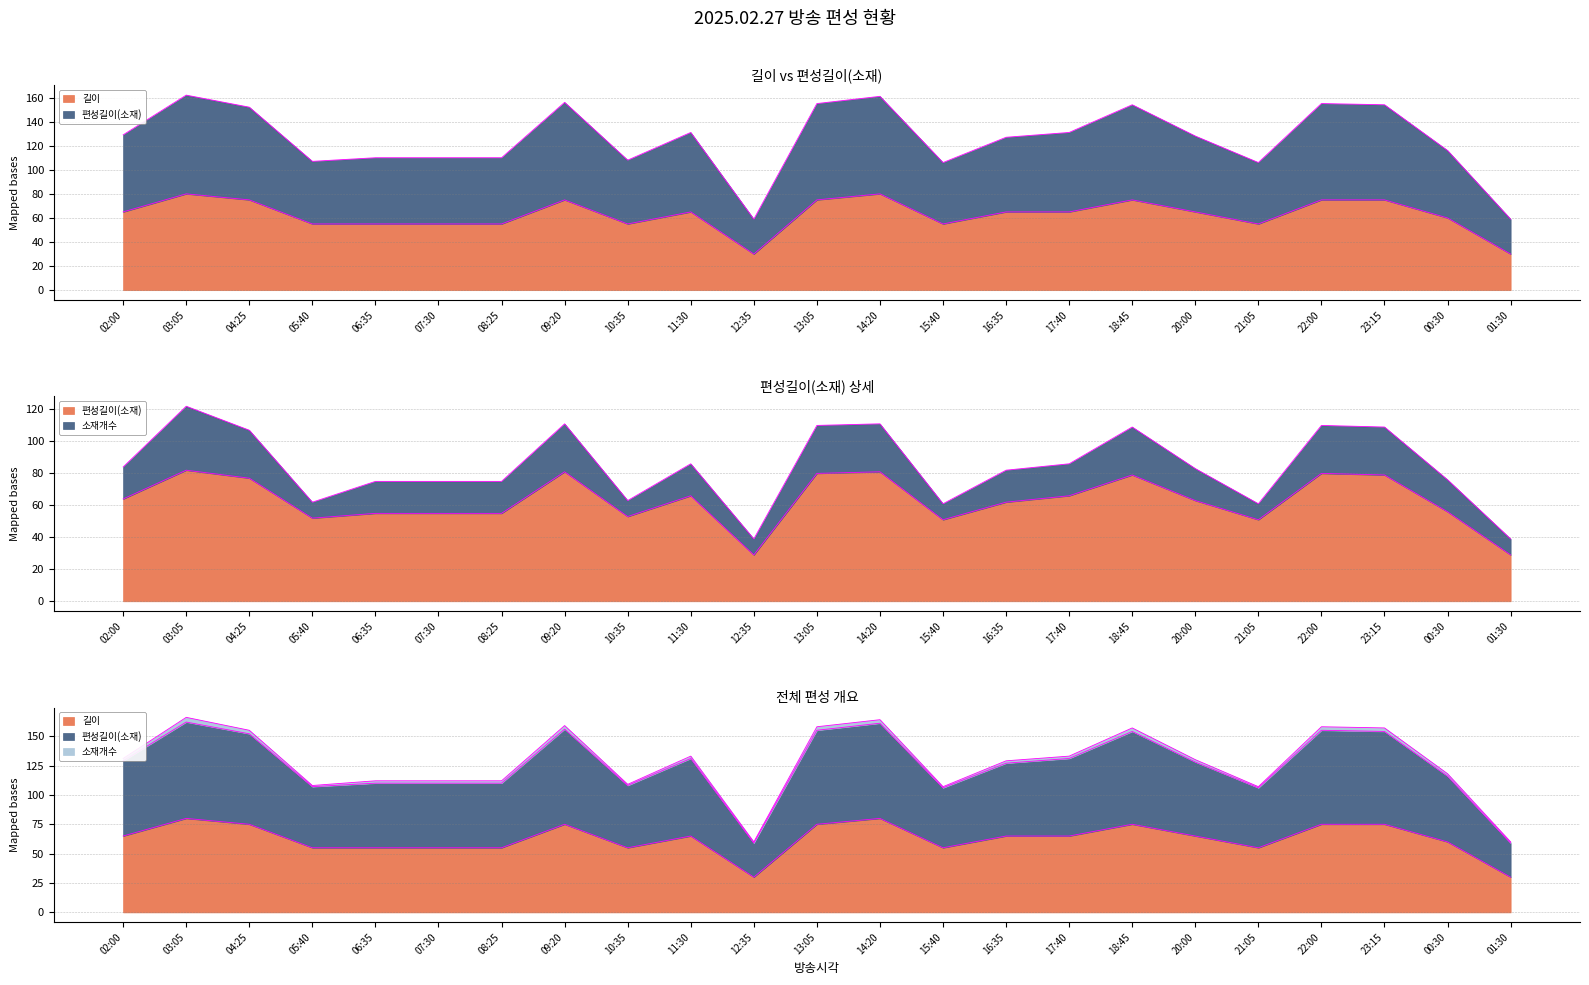

What is the average value of the 편성길이(소재) series?

63